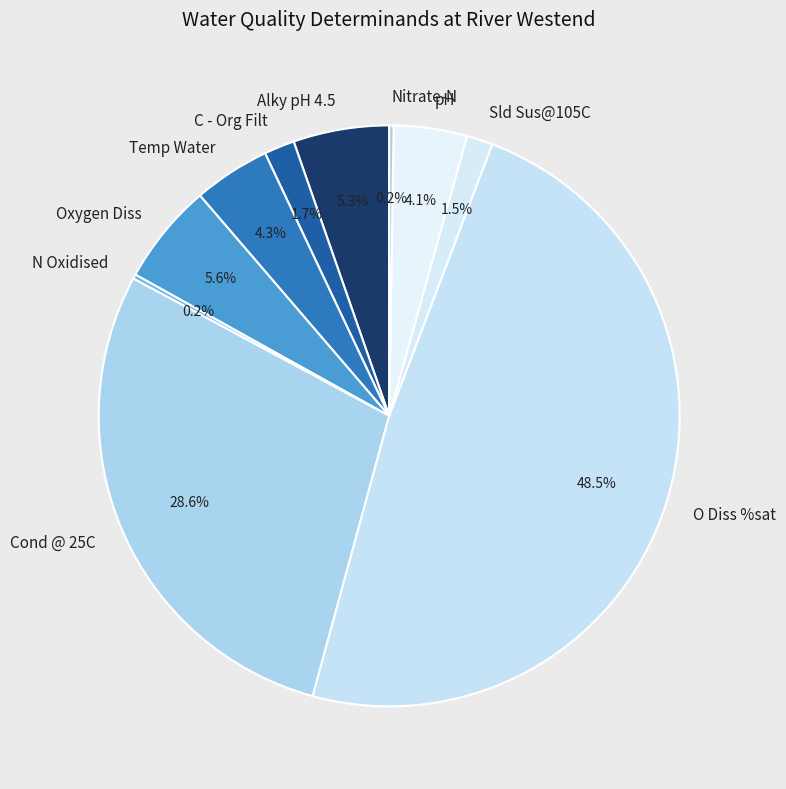

What is the largest slice in the pie chart?

O Diss %sat